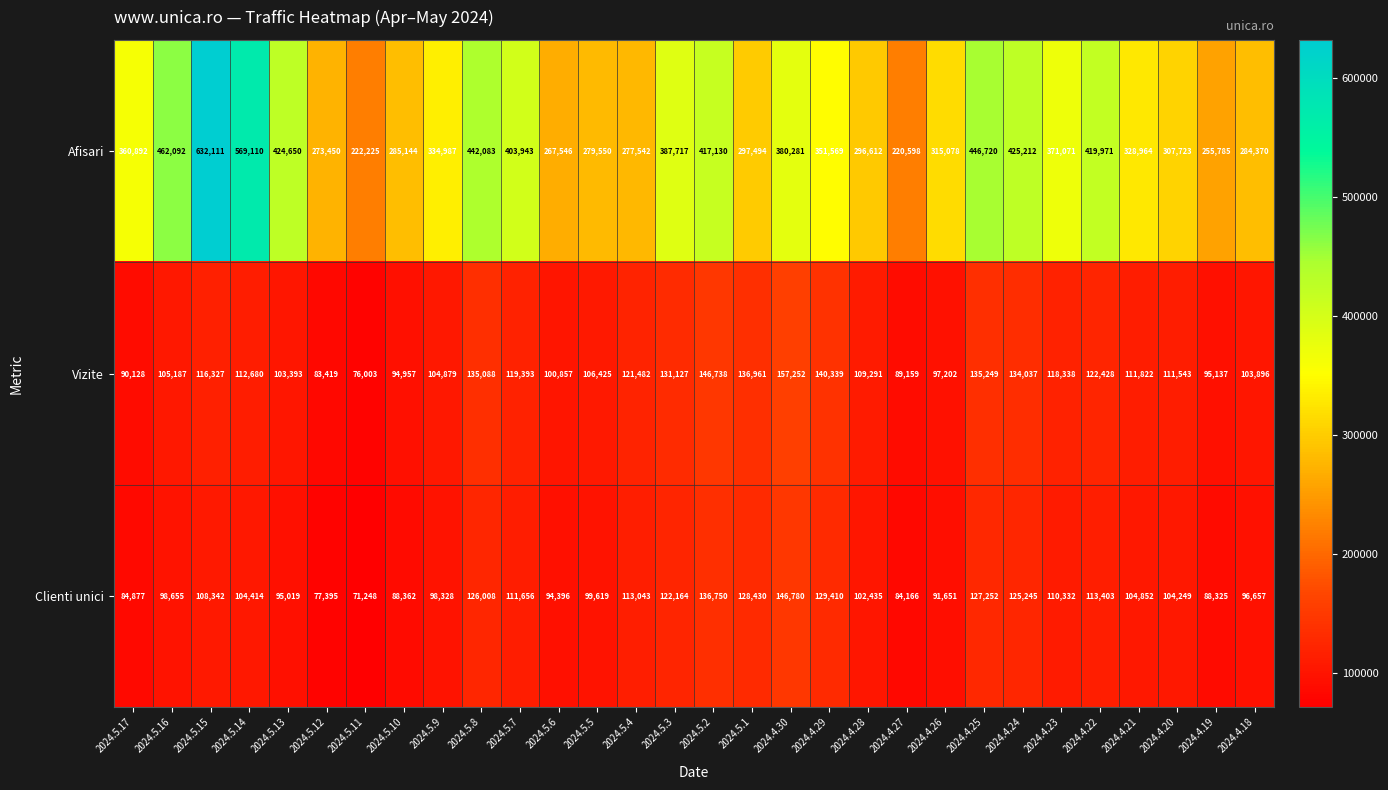

What is the sum of the Afisari values at 2024.5.11 and 2024.4.30?

602506